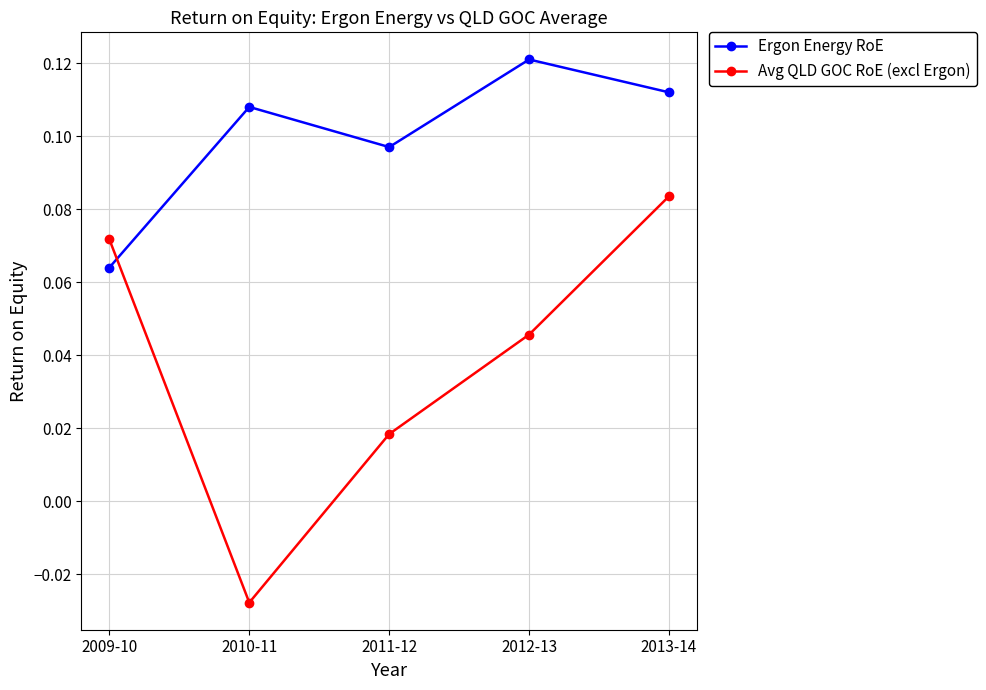

In Ergon Energy RoE, how many points are lower than both neighbors (excluding endpoints)?

1